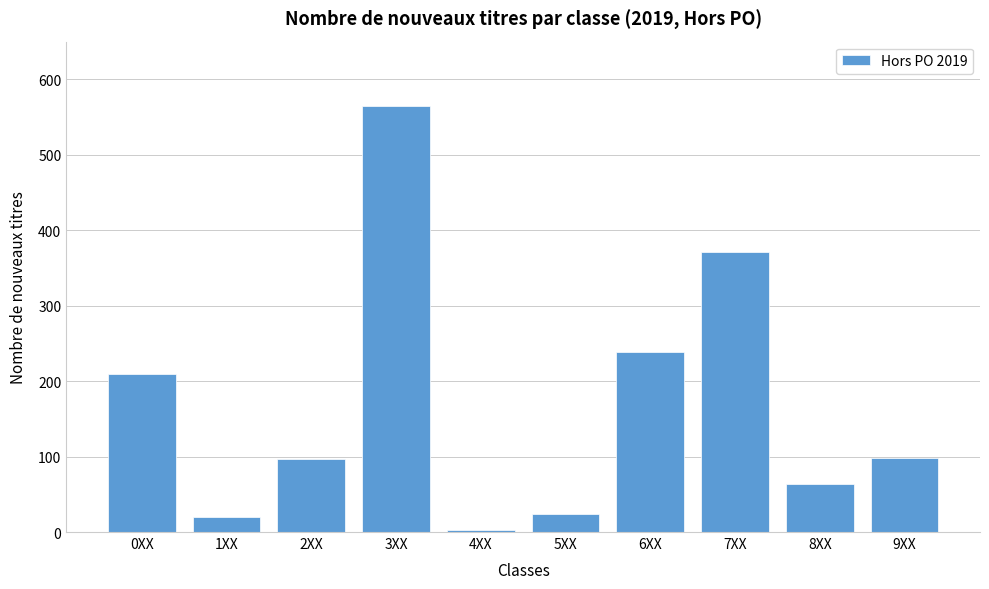

What is the sum of all values?

1689